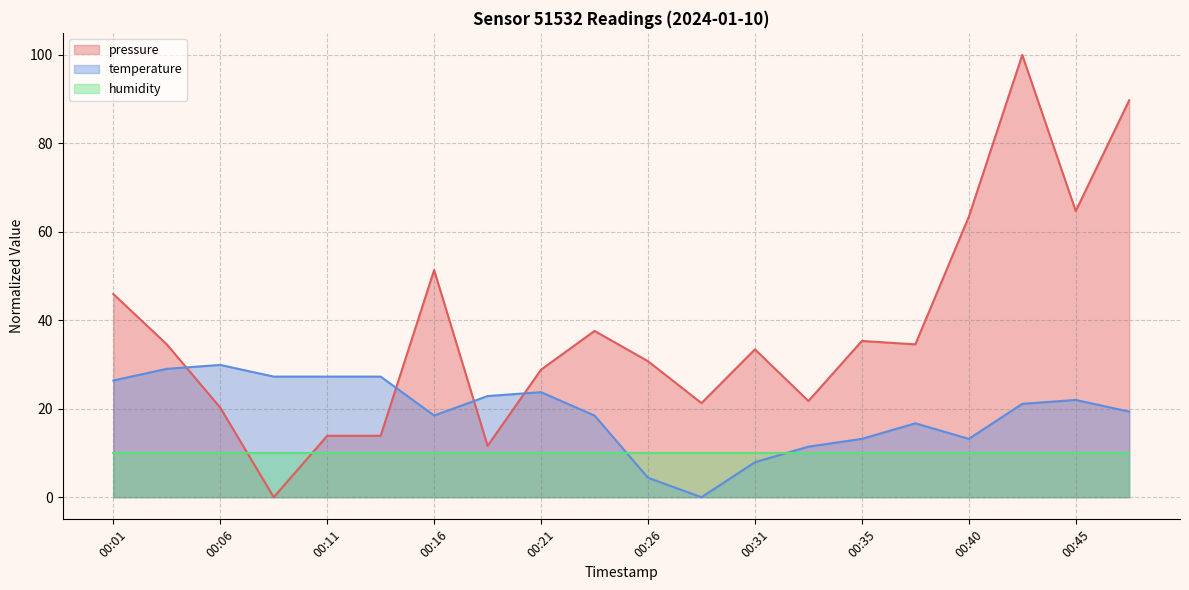

How many interior local peaks does the temperature series have?

4